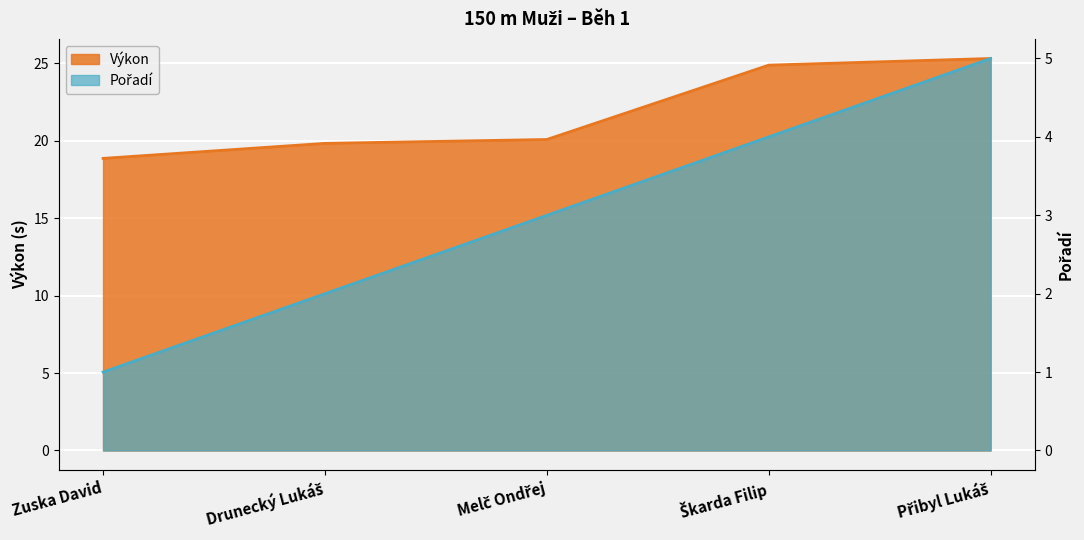

What are all the series names shown in the legend?

Pořadí, Výkon